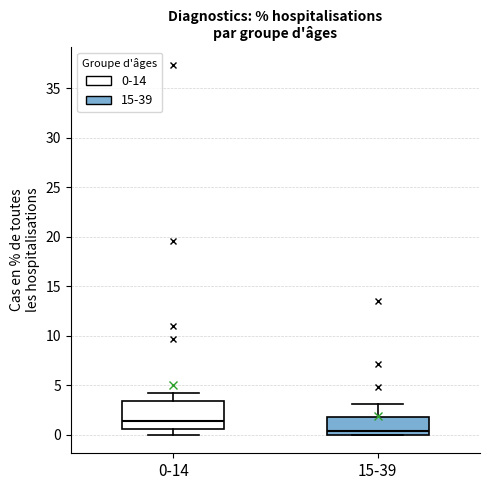

Reading left to right, read every box against the y-axis: the position of its median line, the range the box covers, and the ends of its whiskers. The values are not printed on the chart, so give them approximately, as read against the axis.

0-14: median 1.5, box 0.5 to 3.5, whiskers 0.0 to 4.5
15-39: median 0.5, box 0.0 to 2.0, whiskers 0.0 to 3.0